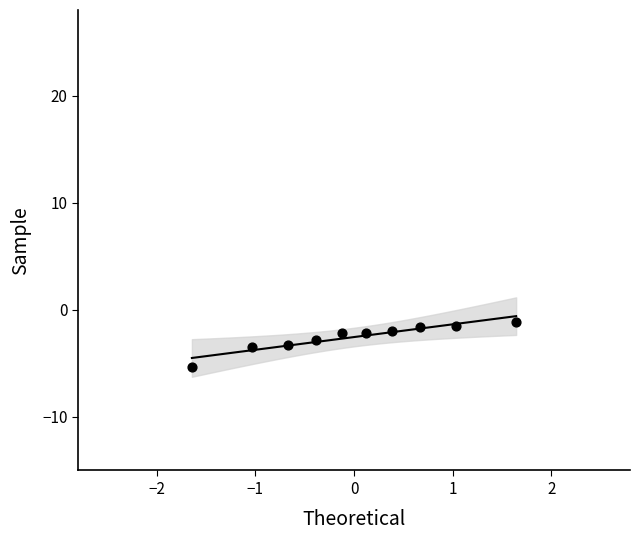

What is the range of Y values (max minus min)?

4.2